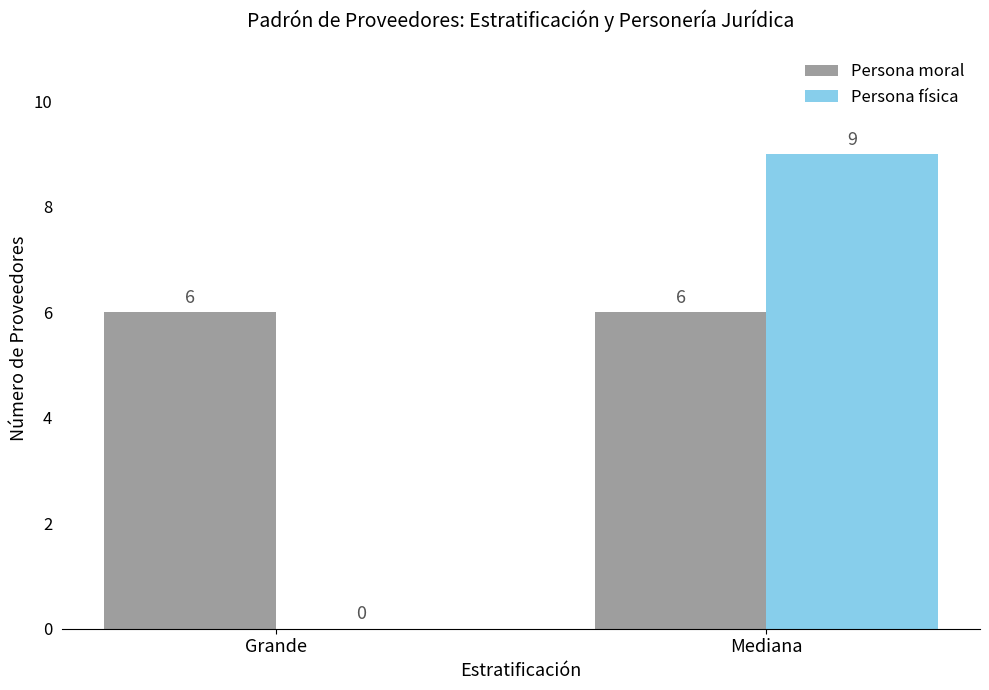

Is it true that Persona física equals 0 at Grande?

True